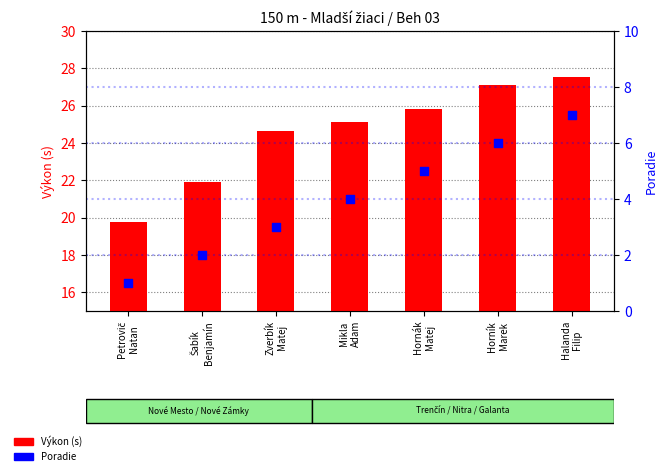

Which series contains the highest Y value?

Výkon (s)